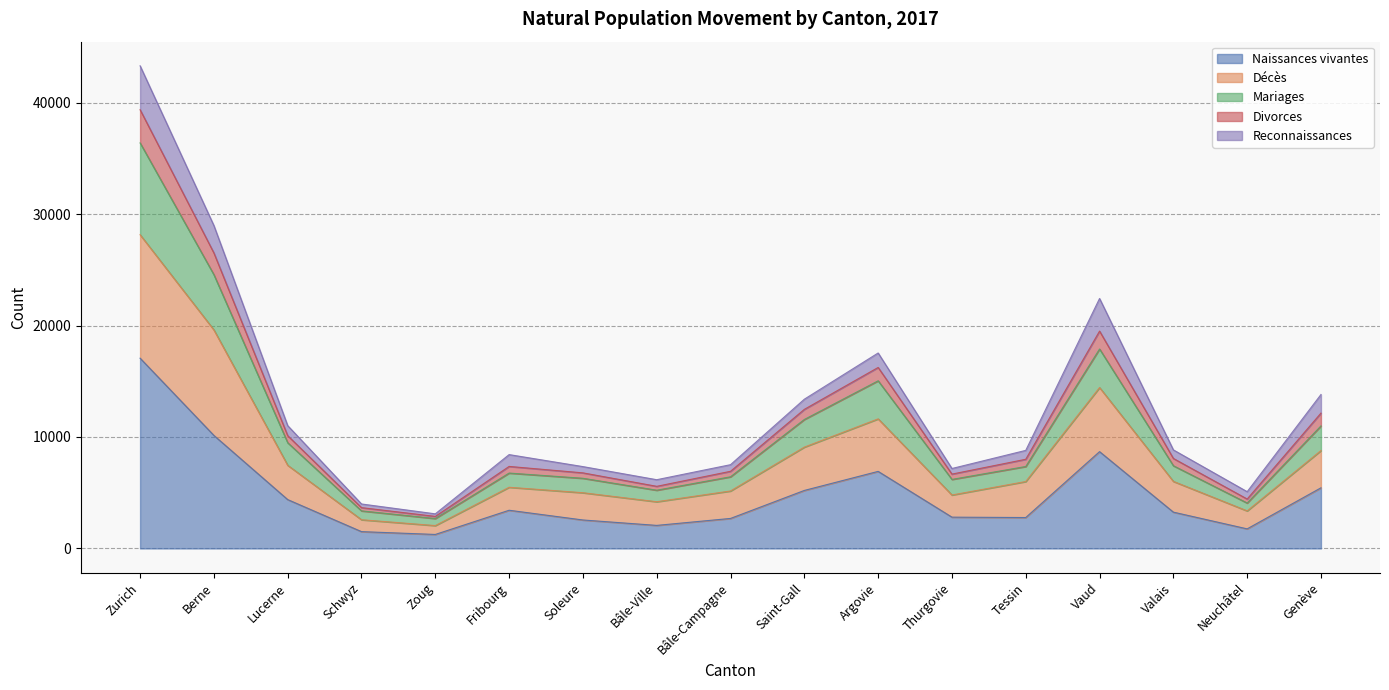

True or false: Naissances vivantes has a value of 17070 at Zurich.

True